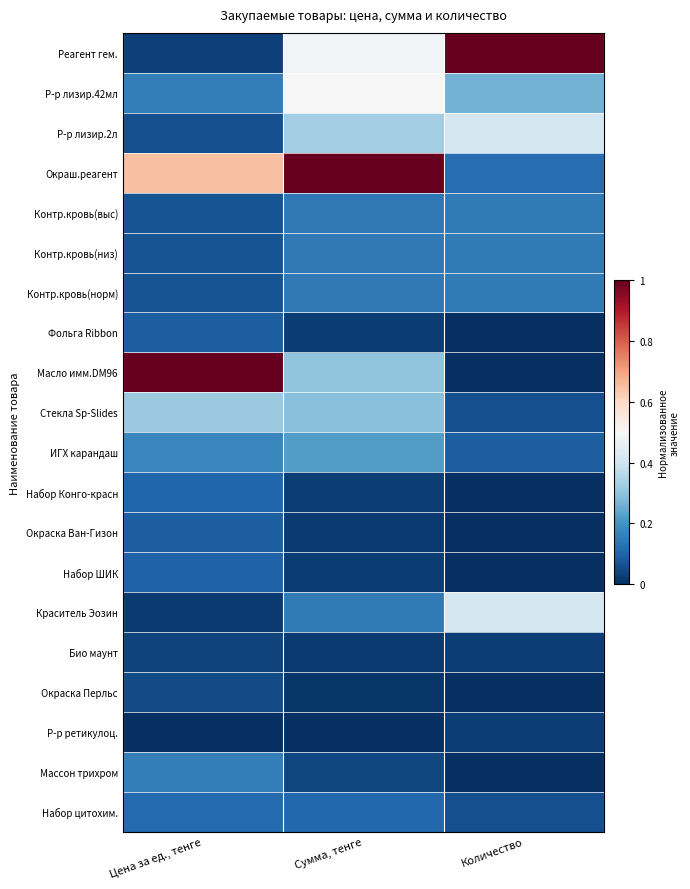

Between Цена за ед., тенге and Сумма, тенге, which is larger?

Сумма, тенге